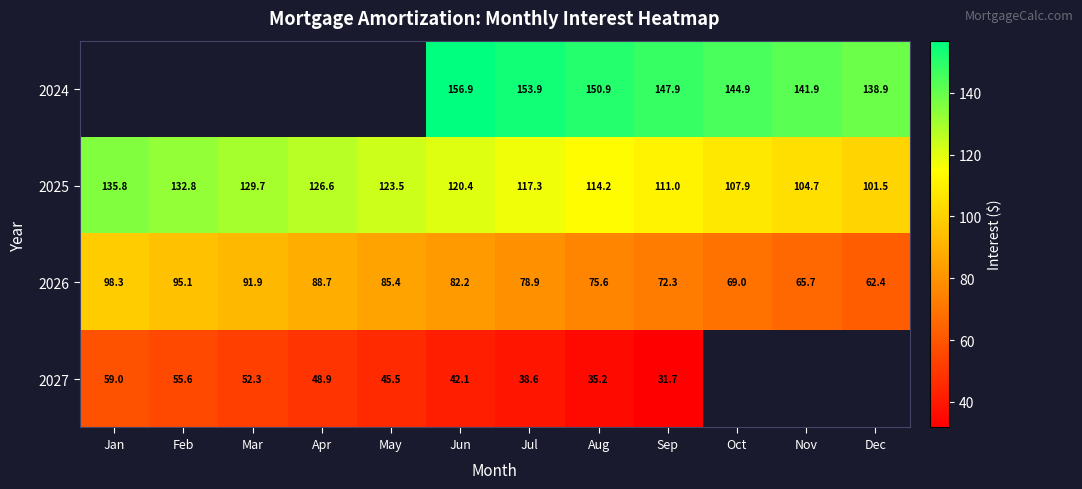

At which label does 2025 first exceed 120?

Jan